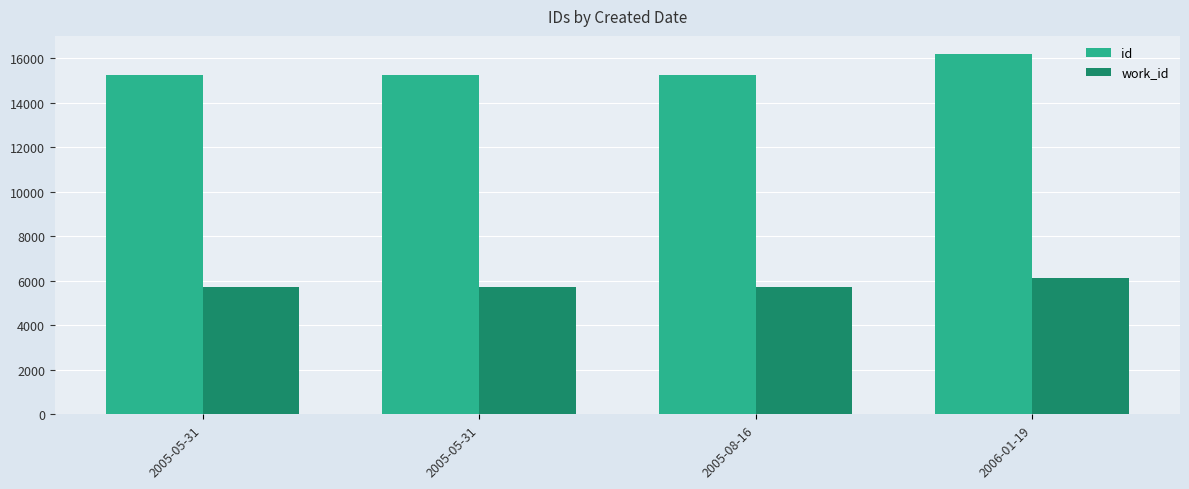

How many data points does each series have?

4